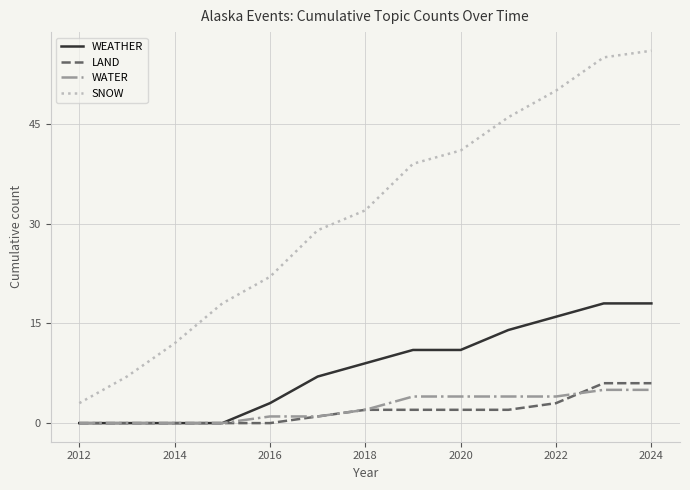

Which series has the widest spread of values?

SNOW